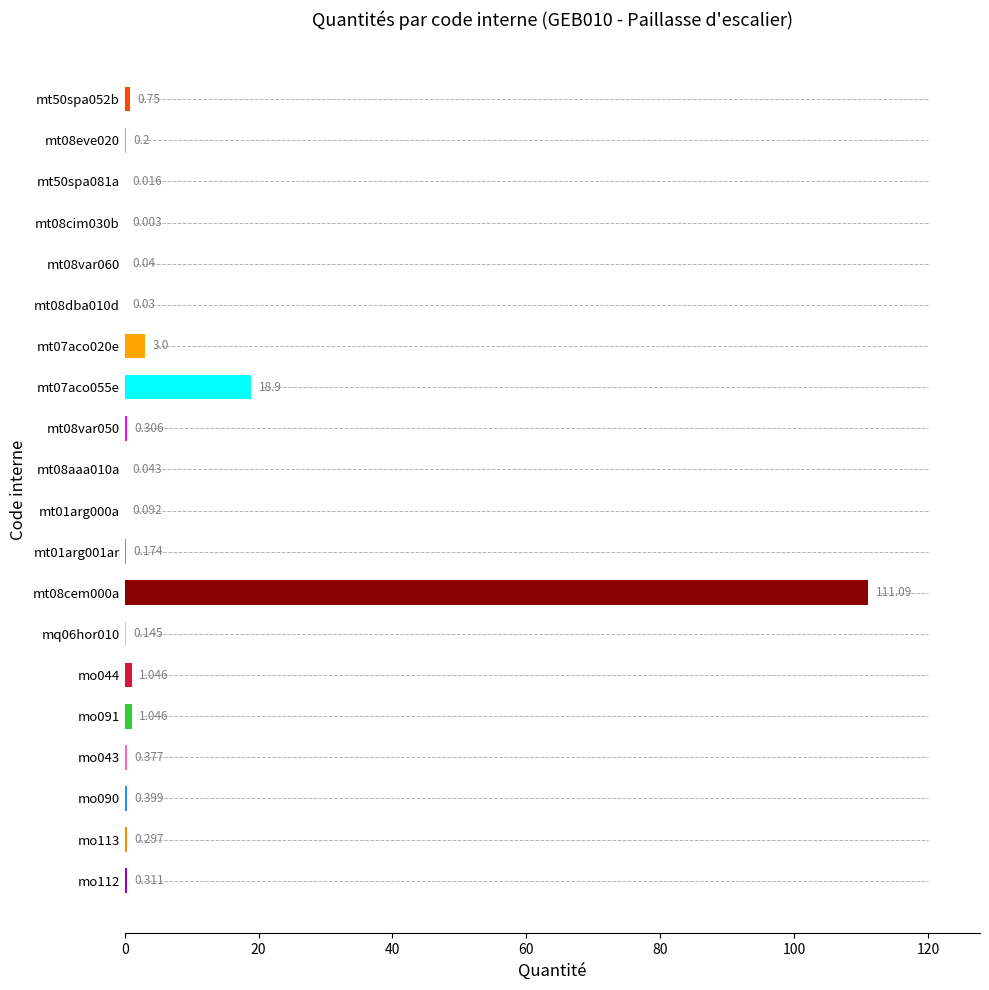

What is the greatest value displayed?

111.1